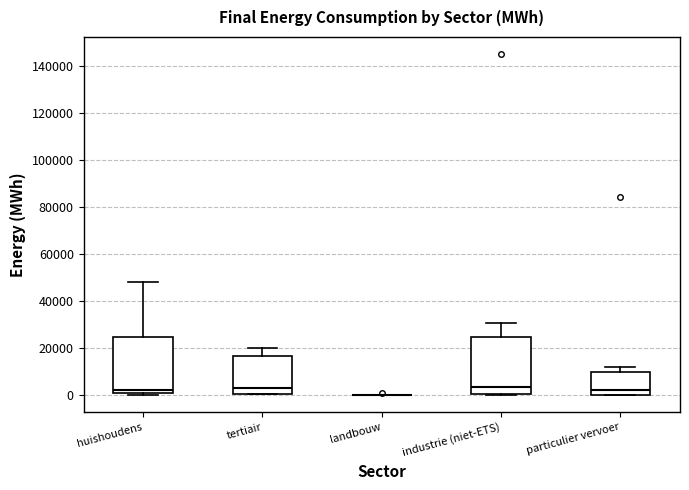

Reading left to right, read every box against the y-axis: the position of its median line, the range the box covers, and the ends of its whiskers. The values are not printed on the chart, so give them approximately, as read against the axis.

huishoudens: median 2000, box 0 to 24000, whiskers 0 (just below the box's lower edge) to 48000
tertiair: median 4000, box 0 to 16000, whiskers 0 to 20000
landbouw: box collapsed to a line at 0, whiskers 0 to 0
industrie (niet-ETS): median 4000, box 0 to 24000, whiskers 0 to 30000
particulier vervoer: median 2000, box 0 to 10000, whiskers 0 to 12000